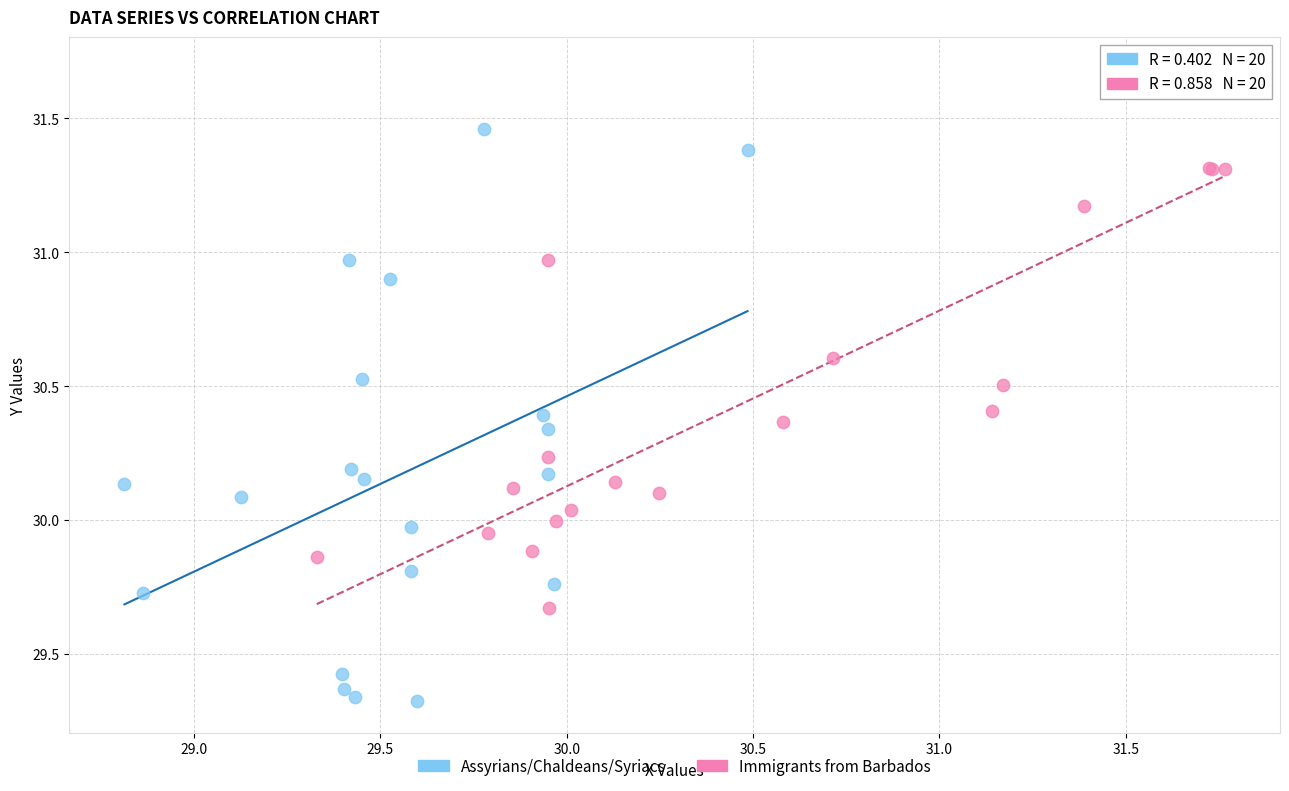

Which series has the largest Y range (max minus min)?

Assyrians/Chaldeans/Syriacs